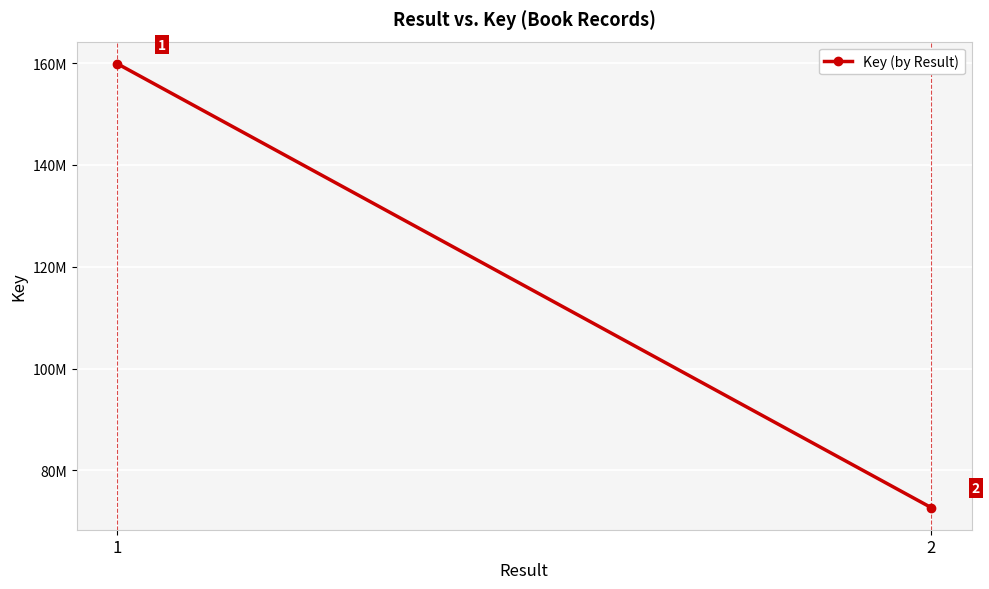

List the labels in order of value, largest first.

1, 2